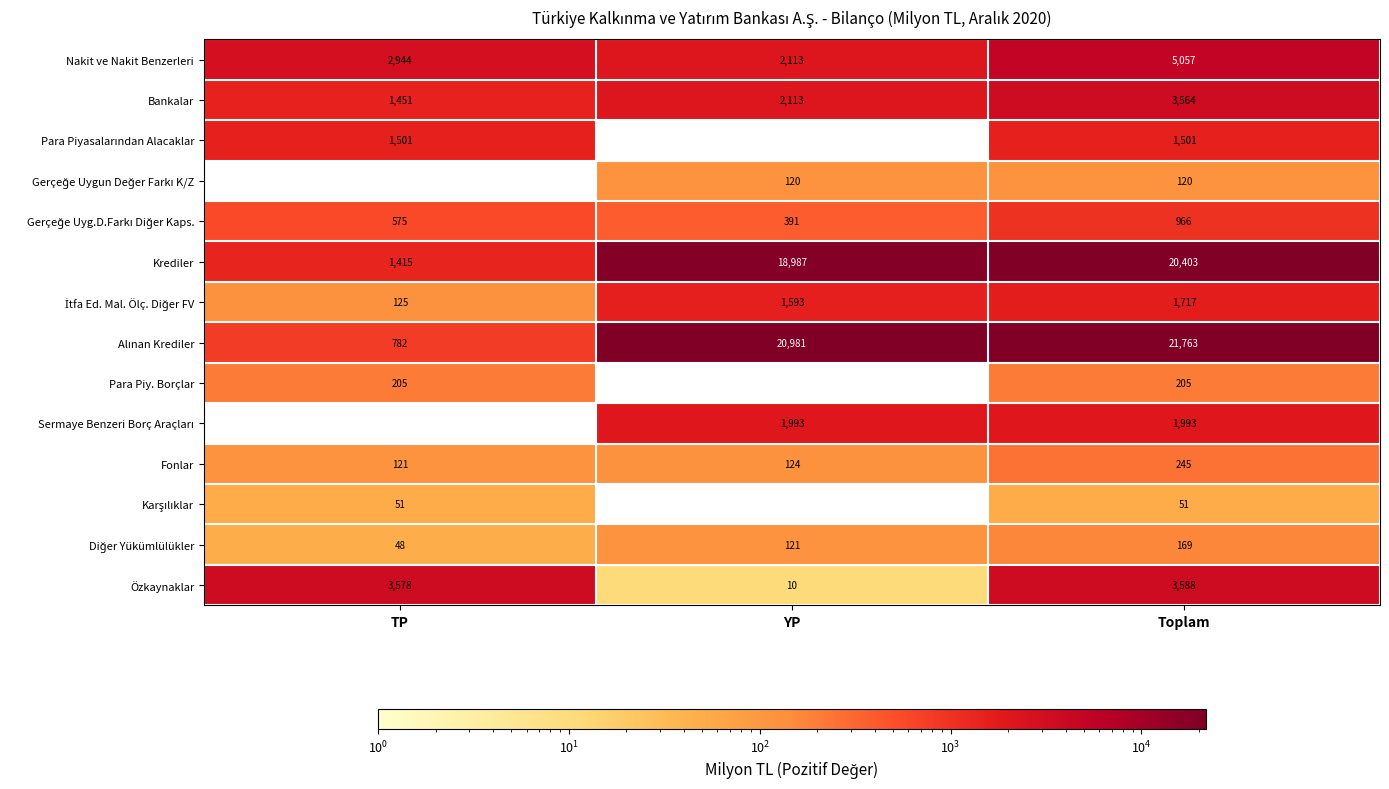

Is the value of Para Piy. Borçlar at Toplam greater than the value of Fonlar at YP?

Yes